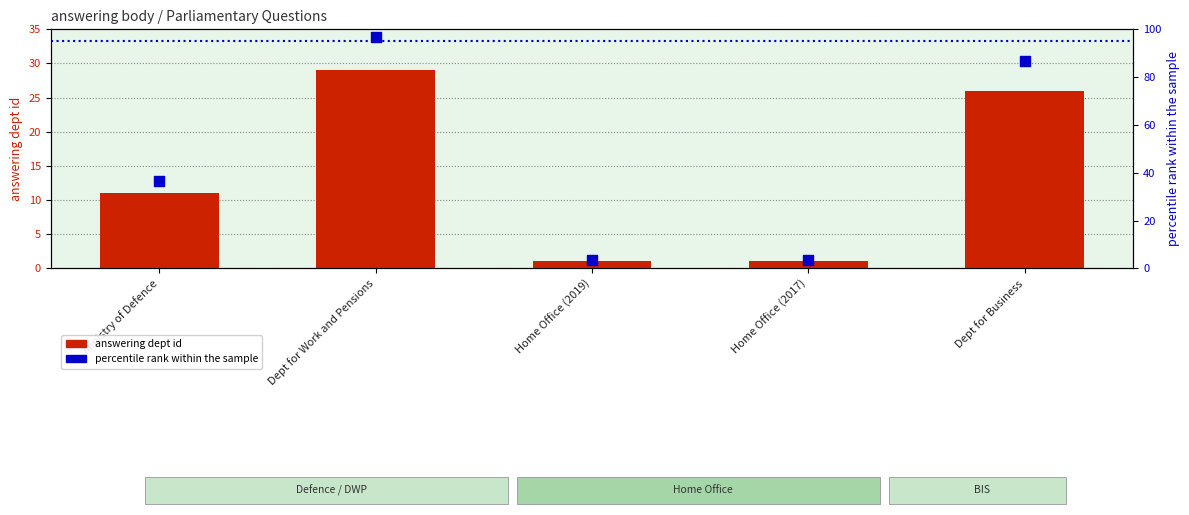

Which series contains the lowest Y value?

answering dept id